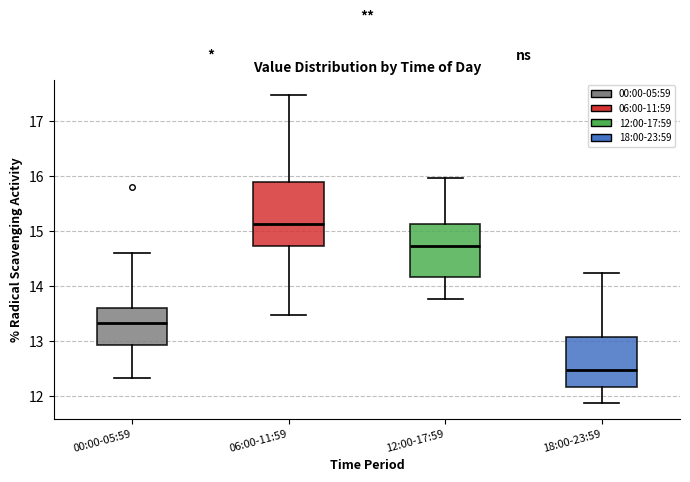

Reading left to right, read every box against the y-axis: the position of its median line, the range the box covers, and the ends of its whiskers. The values are not printed on the chart, so give them approximately, as read against the axis.

00:00-05:59: median 13.3, box 12.9 to 13.6, whiskers 12.3 to 14.6
06:00-11:59: median 15.1, box 14.7 to 15.9, whiskers 13.5 to 17.5
12:00-17:59: median 14.7, box 14.2 to 15.1, whiskers 13.8 to 16.0
18:00-23:59: median 12.5, box 12.2 to 13.1, whiskers 11.9 to 14.2